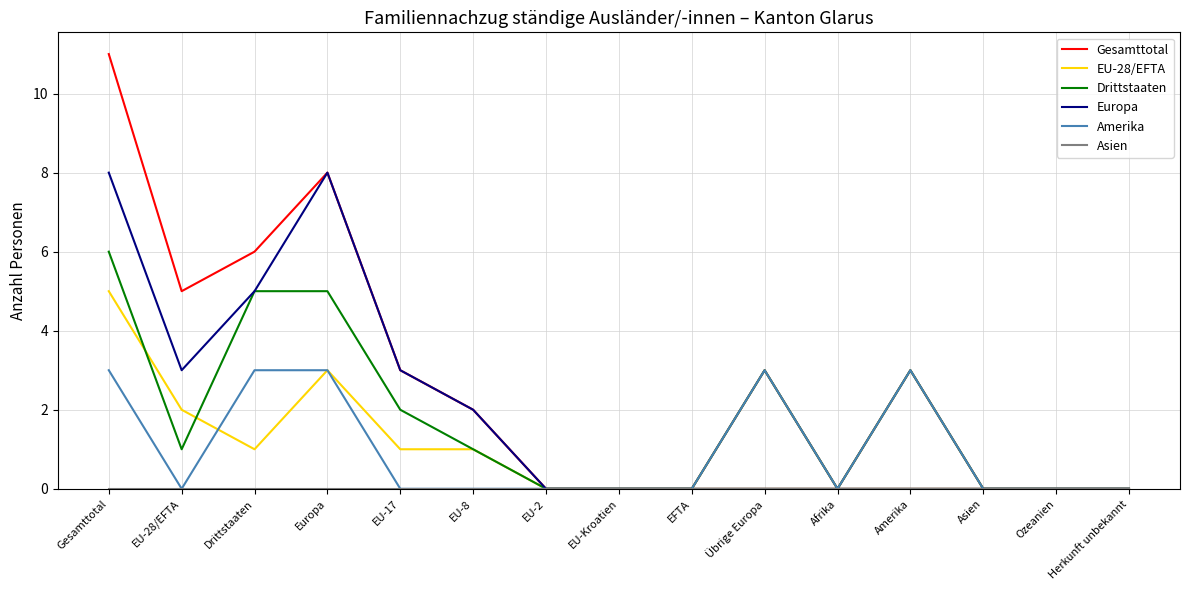

Is it true that Europa equals 13 at Gesamttotal?

False